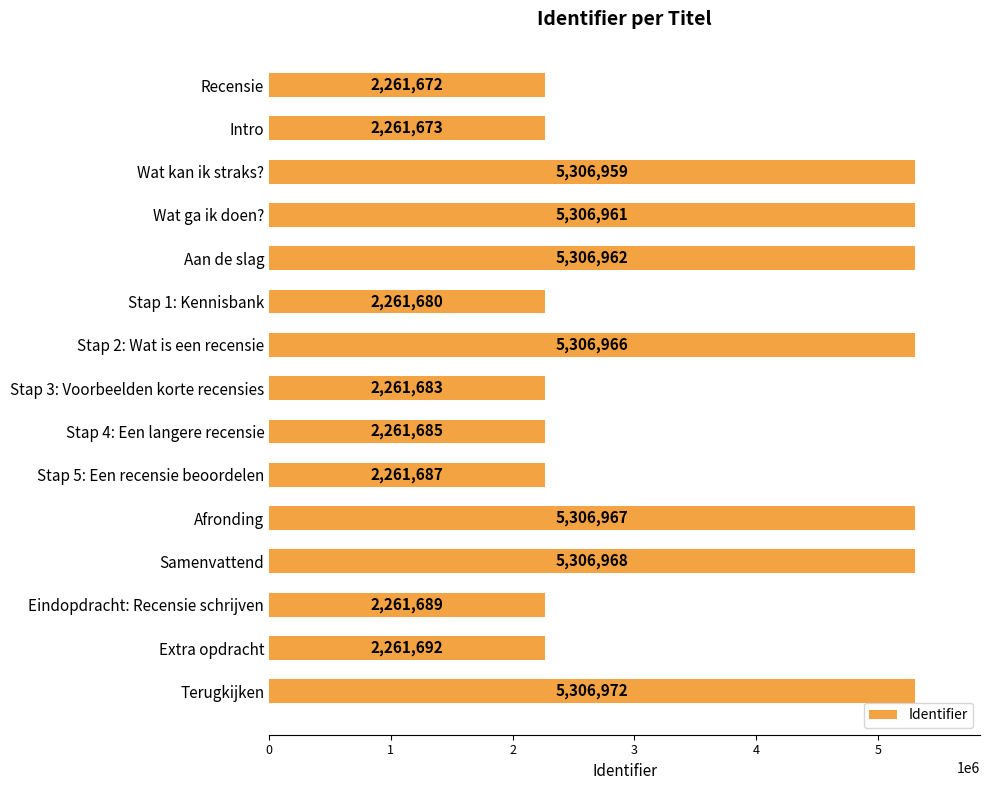

What is the approximate value at Stap 2: Wat is een recensie?

5306966